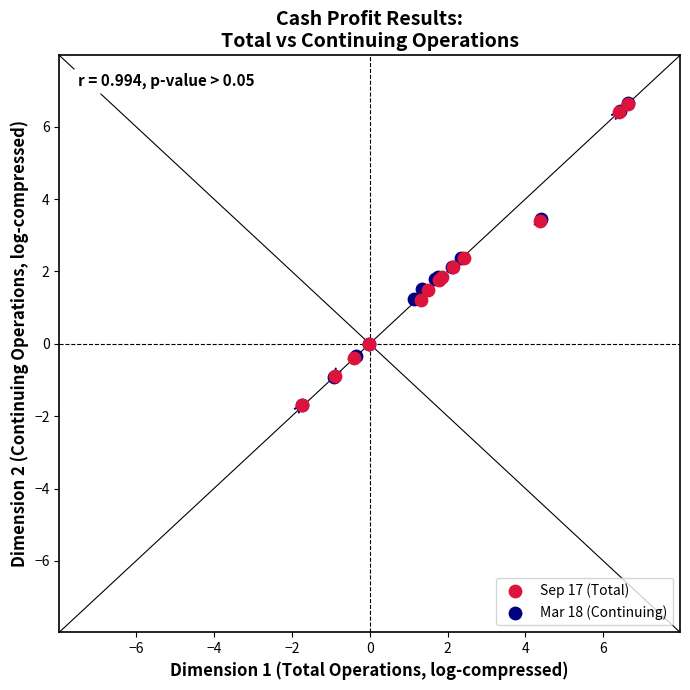

Which series has the largest Y range (max minus min)?

Mar 18 (Continuing)